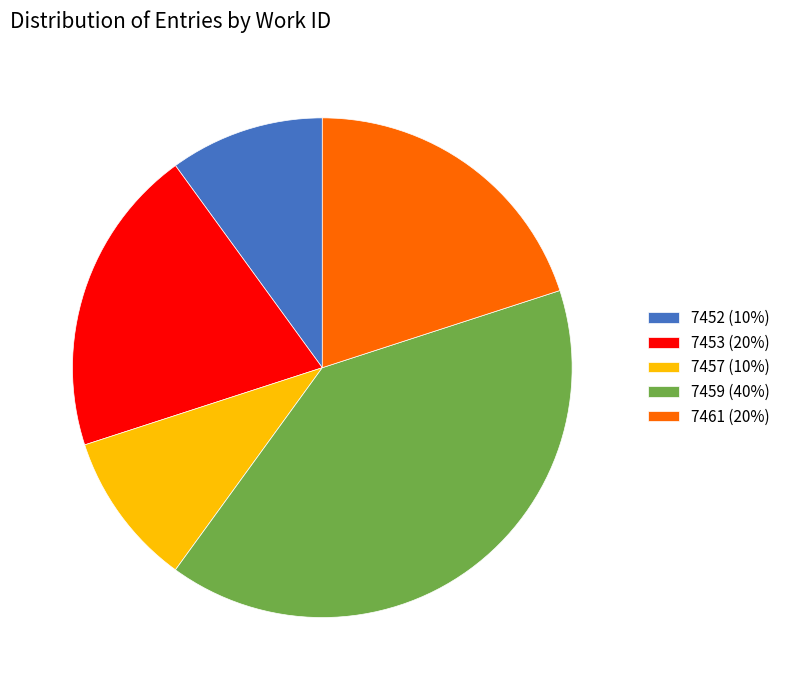

How many segments does this pie chart have?

5